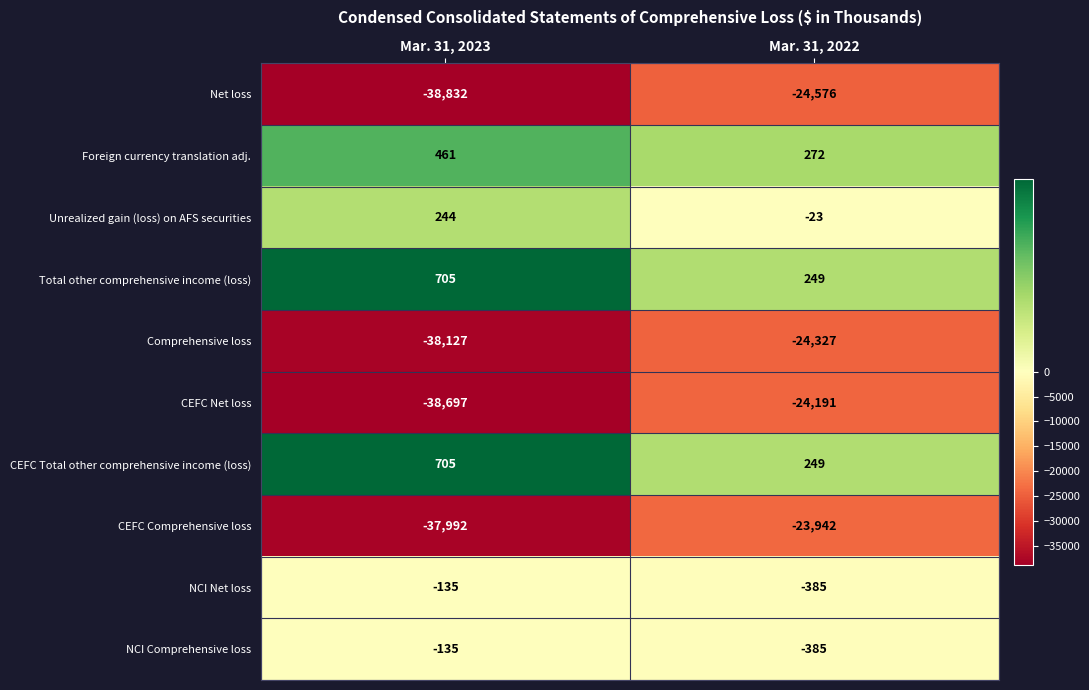

True or false: Total other comprehensive income (loss) has a value of 90 at Mar. 31, 2022.

False